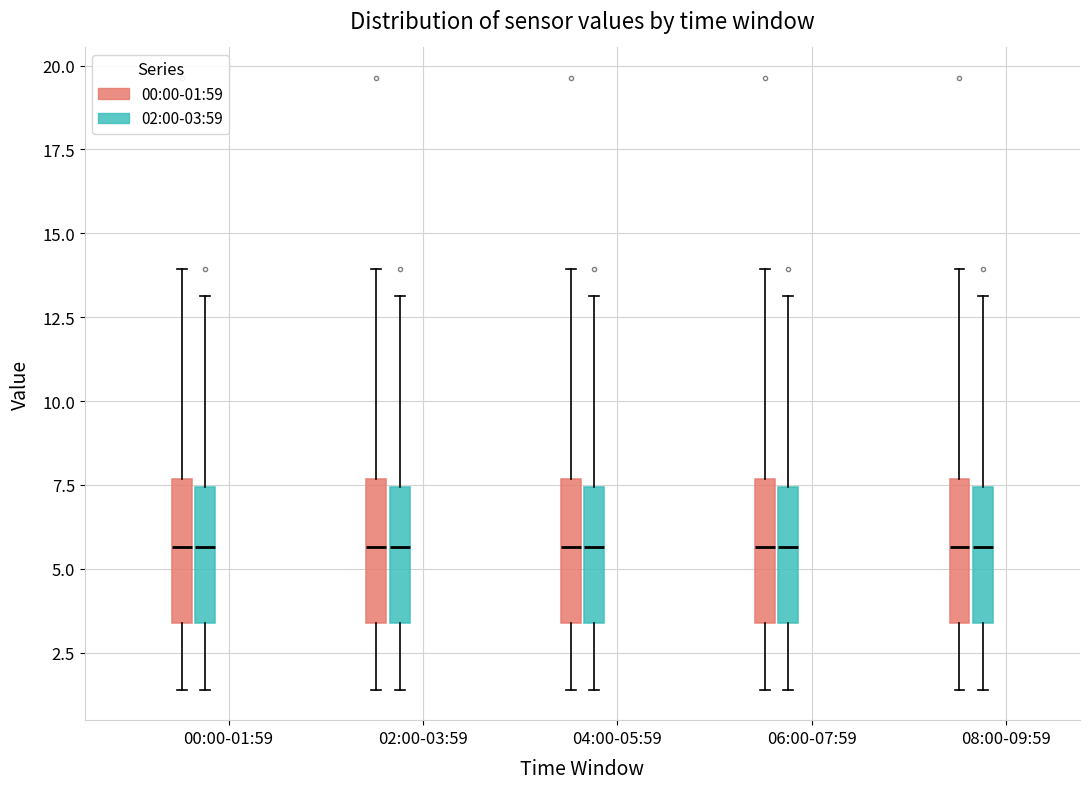

Reading left to right, read every box against the y-axis: the position of its median line, the range the box covers, and the ends of its whiskers. The values are not printed on the chart, so give them approximately, as read against the axis.

00:00-01:59 (00:00-01:59): median 5.5, box 3.5 to 7.5, whiskers 1.5 to 14.0
00:00-01:59 (02:00-03:59): median 5.5, box 3.5 to 7.5, whiskers 1.5 to 13.0
02:00-03:59 (00:00-01:59): median 5.5, box 3.5 to 7.5, whiskers 1.5 to 14.0
02:00-03:59 (02:00-03:59): median 5.5, box 3.5 to 7.5, whiskers 1.5 to 13.0
04:00-05:59 (00:00-01:59): median 5.5, box 3.5 to 7.5, whiskers 1.5 to 14.0
04:00-05:59 (02:00-03:59): median 5.5, box 3.5 to 7.5, whiskers 1.5 to 13.0
06:00-07:59 (00:00-01:59): median 5.5, box 3.5 to 7.5, whiskers 1.5 to 14.0
06:00-07:59 (02:00-03:59): median 5.5, box 3.5 to 7.5, whiskers 1.5 to 13.0
08:00-09:59 (00:00-01:59): median 5.5, box 3.5 to 7.5, whiskers 1.5 to 14.0
08:00-09:59 (02:00-03:59): median 5.5, box 3.5 to 7.5, whiskers 1.5 to 13.0